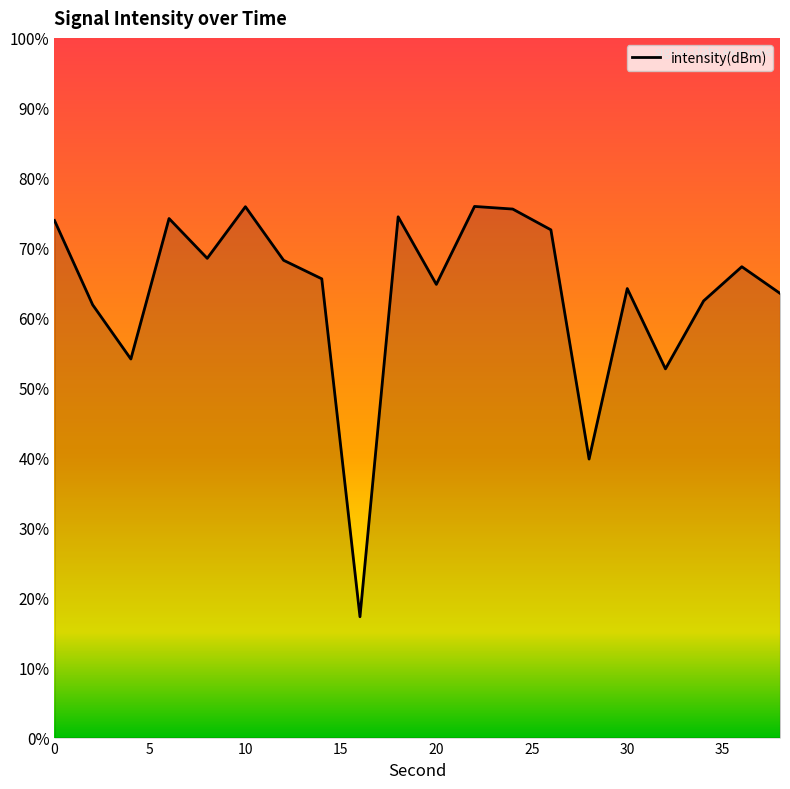

At which label is the value closest to -134?

32